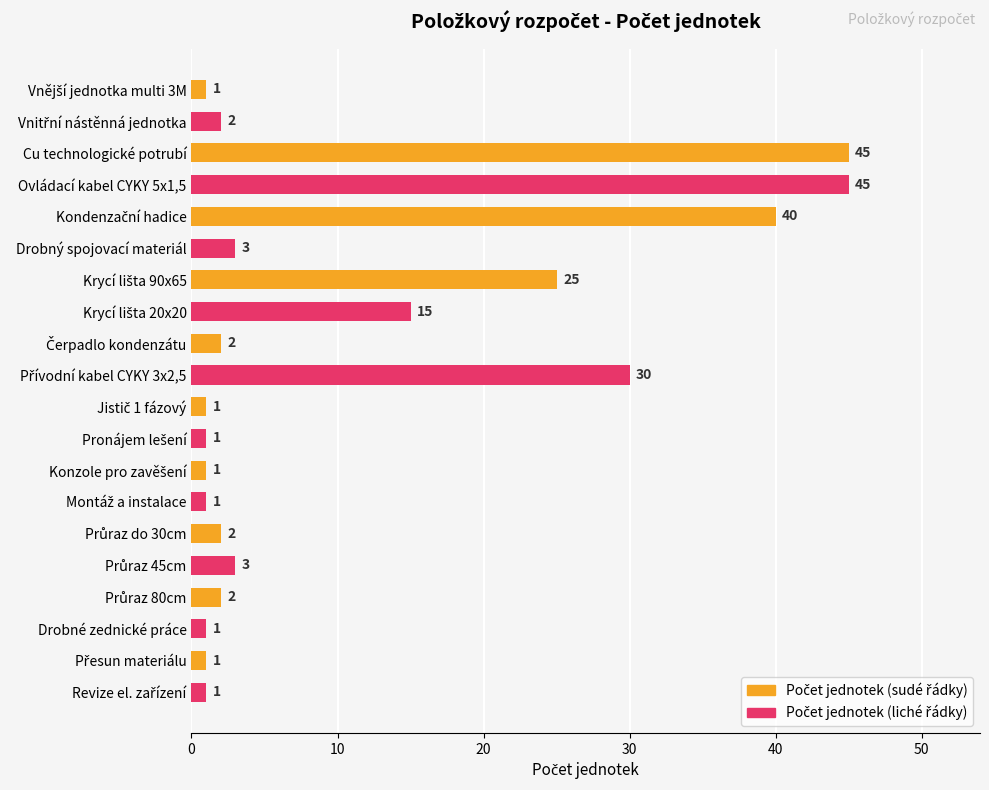

At which category is the sum across all series the highest?

Cu technologické potrubí